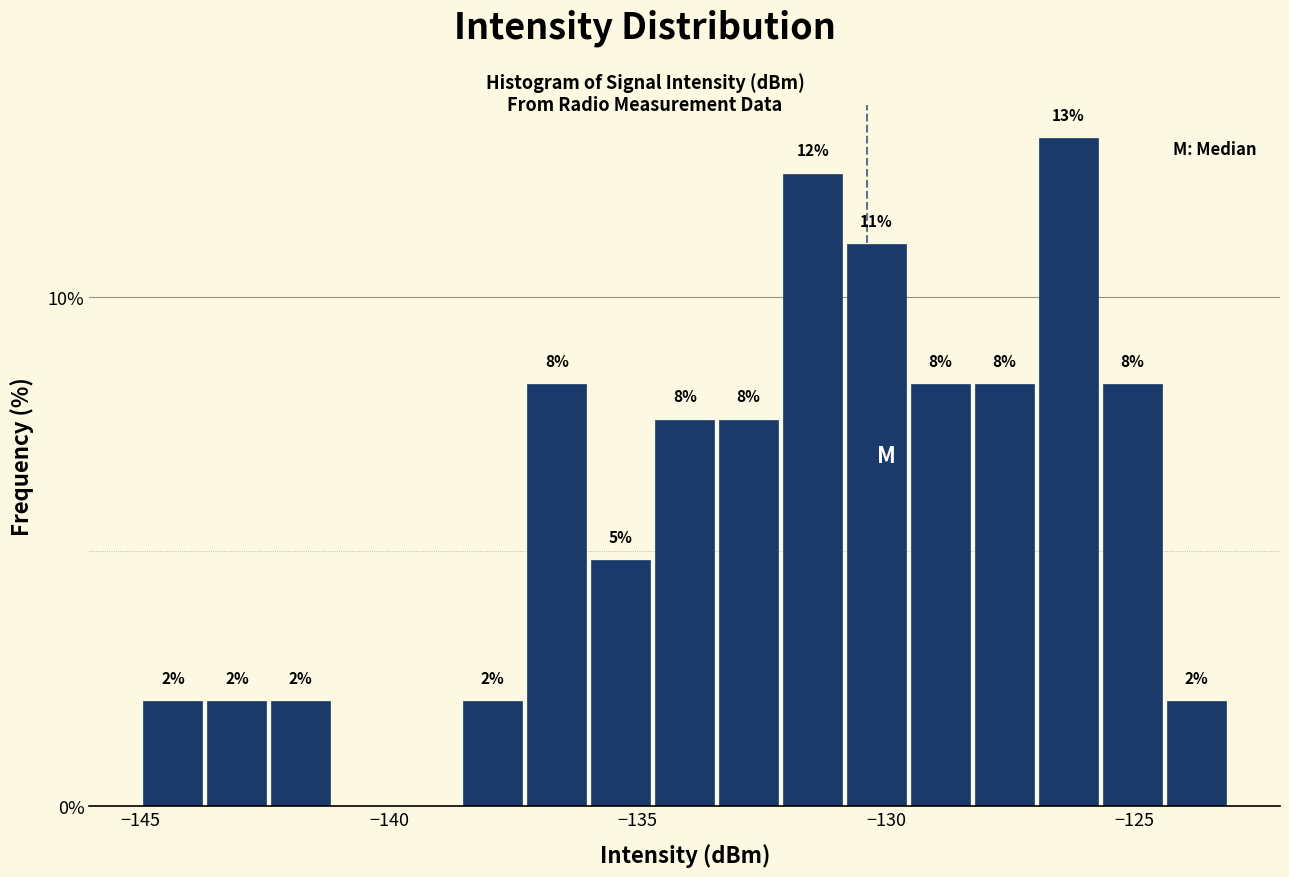

Read against the x-axis, roughly where is the centre of the tallest bar?

-126.5